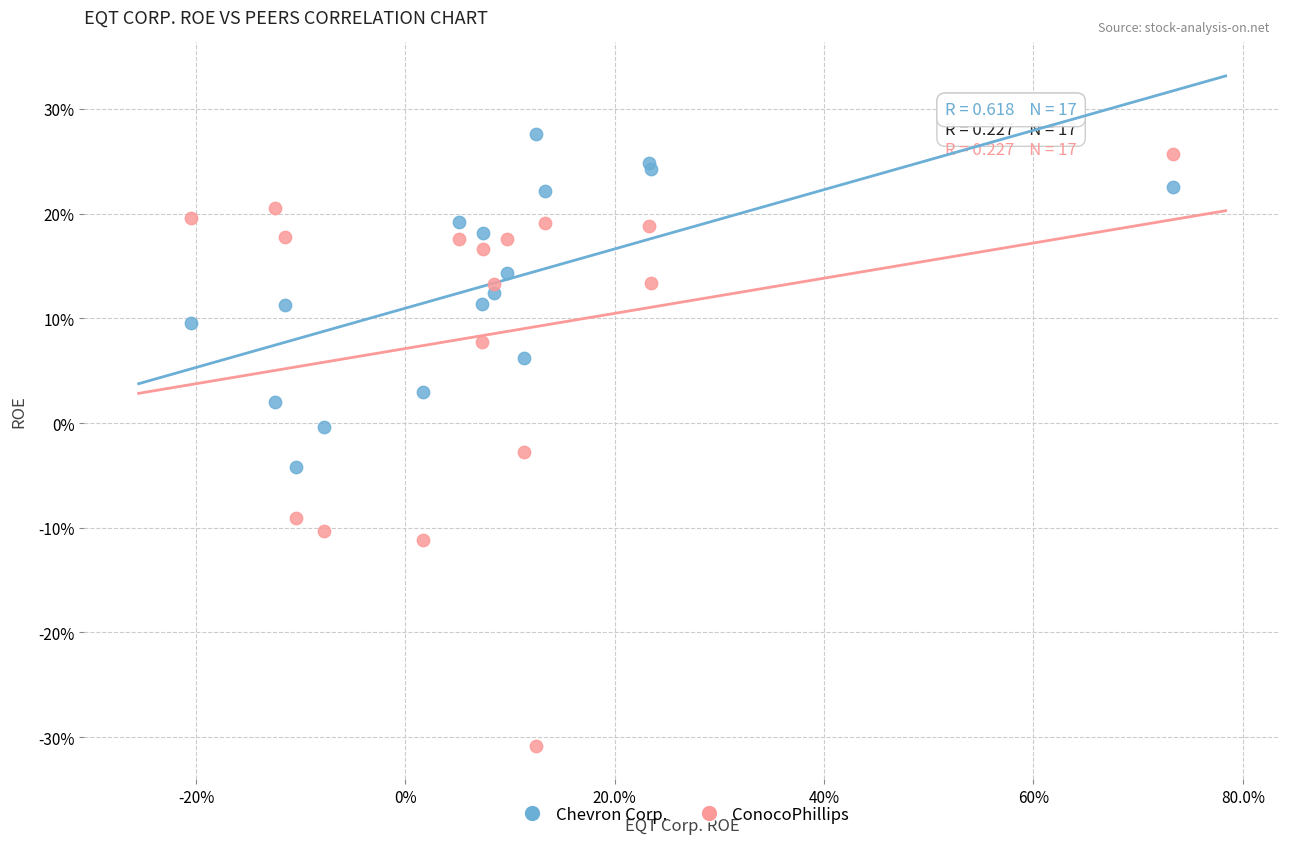

Which series reaches the minimum Y coordinate?

ConocoPhillips